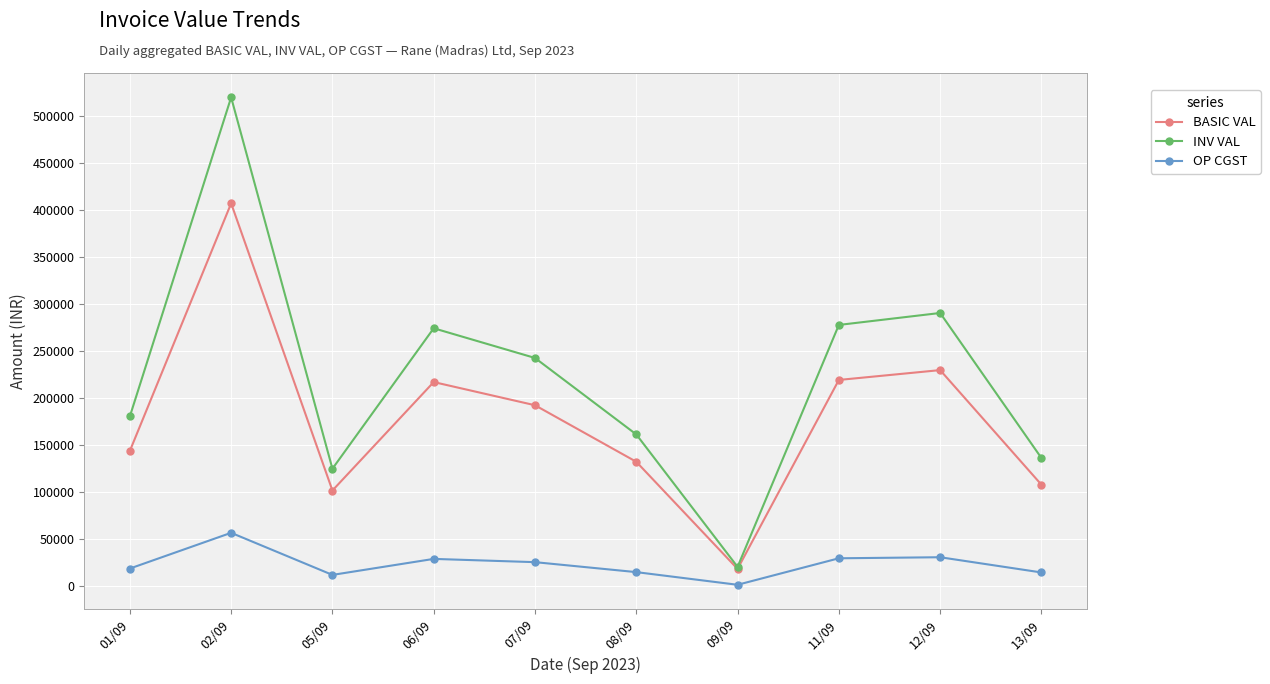

Rank the series at 12/09 from highest to lowest value.

INV VAL, BASIC VAL, OP CGST